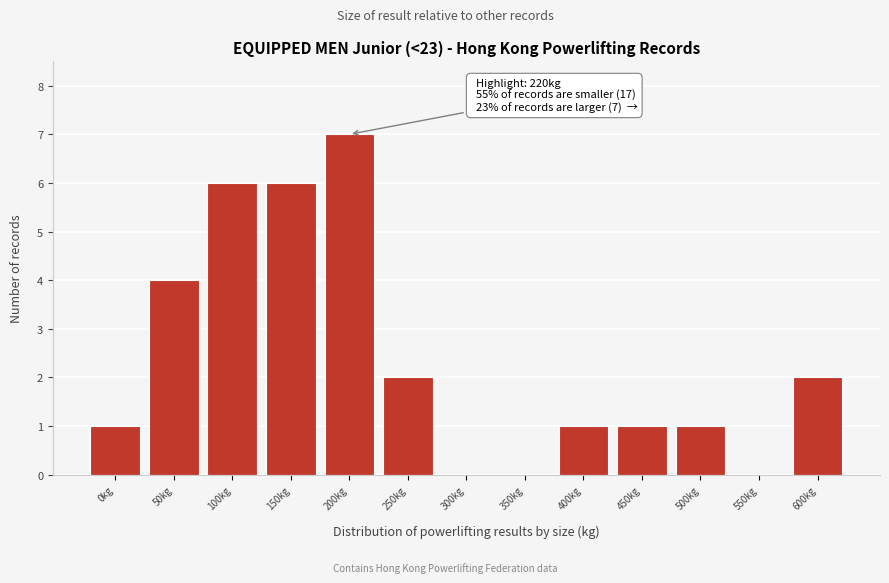

Reading left to right, what are all the values shown in this chart?

0kg=1	50kg=4	100kg=6	150kg=6	200kg=7	250kg=2	300kg=0	350kg=0	400kg=1	450kg=1	500kg=1	550kg=0	600kg=2